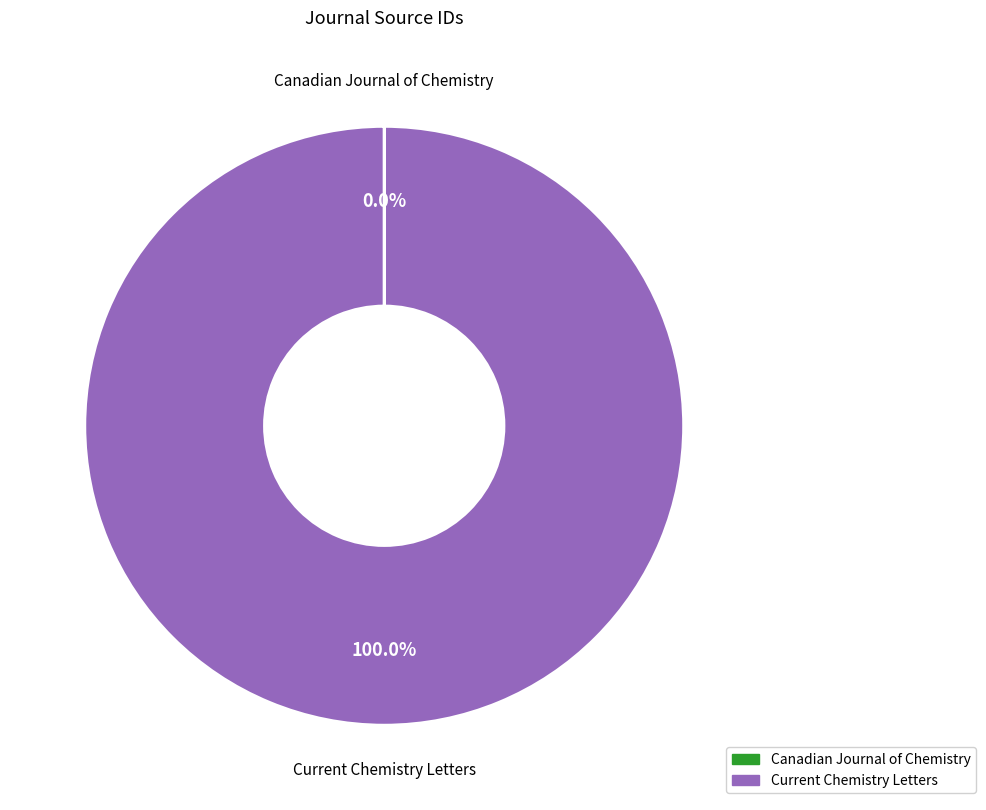

Which slice is the largest?

Current Chemistry Letters